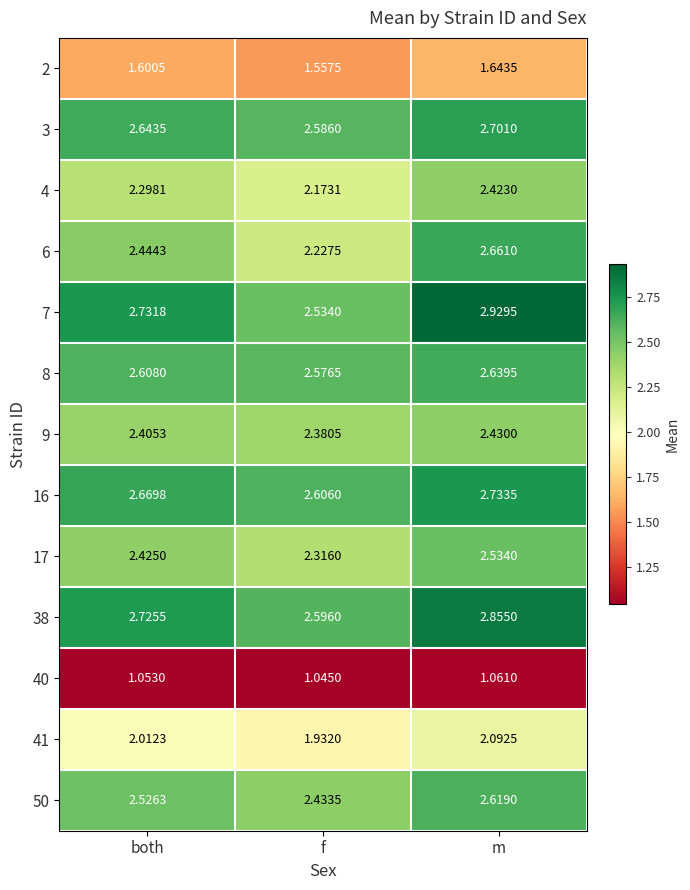

What is the total value across all series at f?

29.0